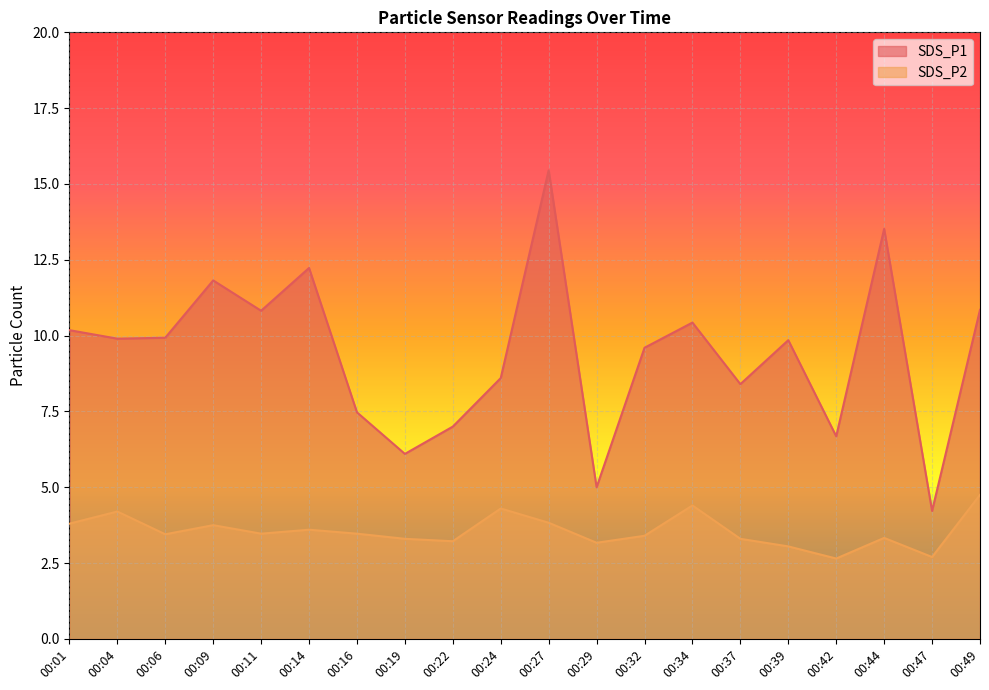

How many lines are shown in the chart?

2